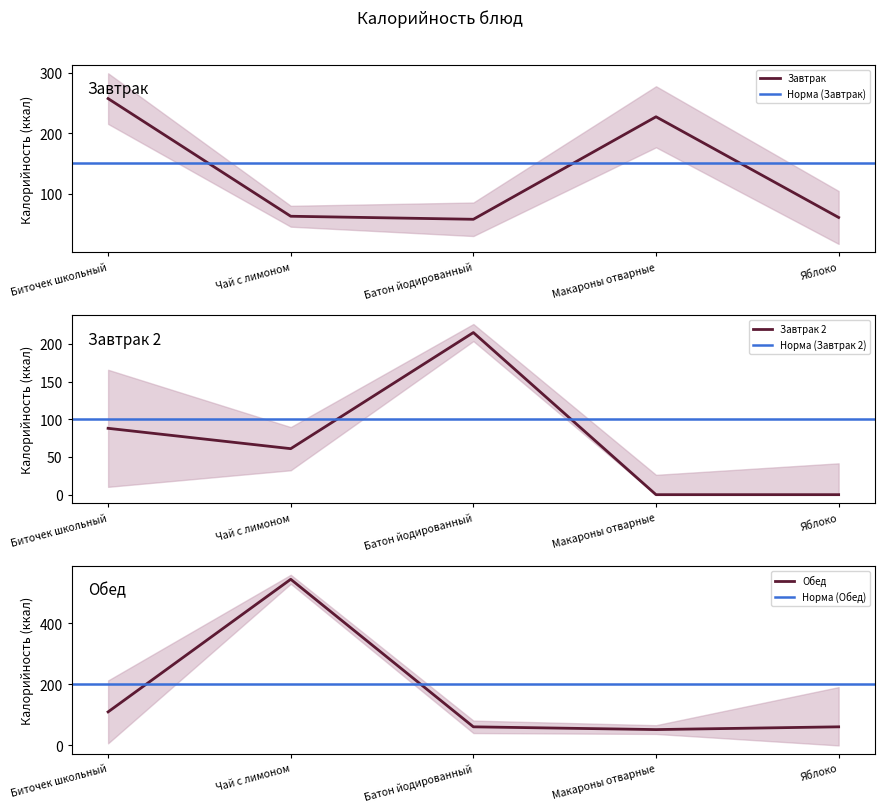

How many lines are shown in the chart?

3